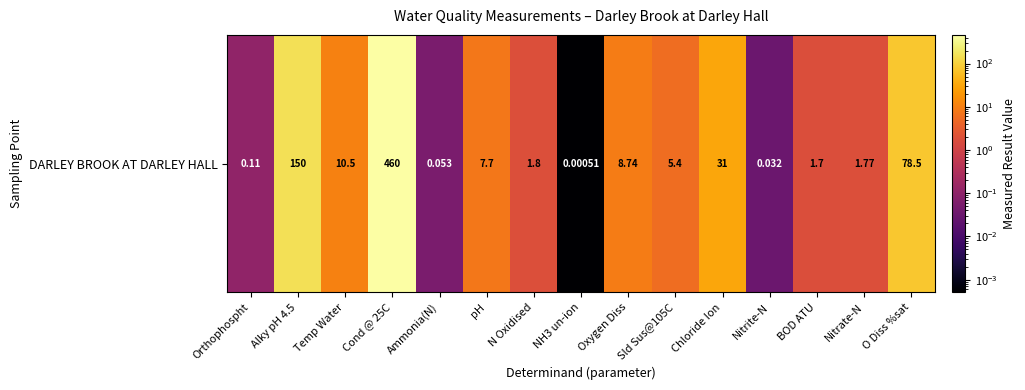

Approximately how many times larger is the value at Alky pH 4.5 compared to Chloride Ion?

4.8